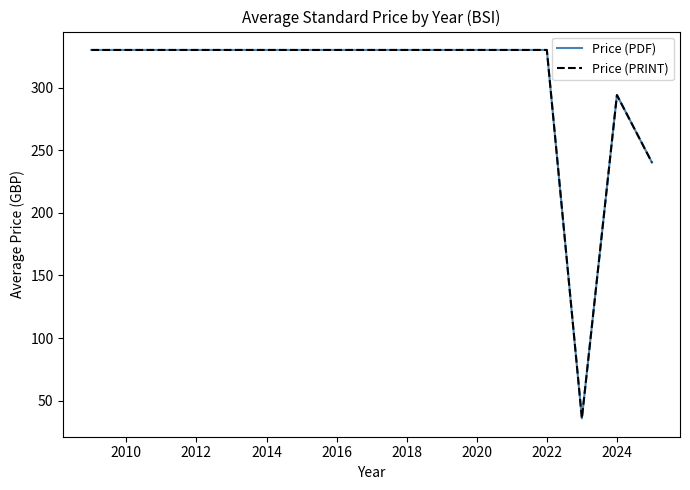

Reading right to left, transcribe all the data shown in this chart.

Price (PDF): 240.2	294.0	36.0	330.0	330.0	330.0
Price (PRINT): 240.2	294.0	36.0	330.0	330.0	330.0